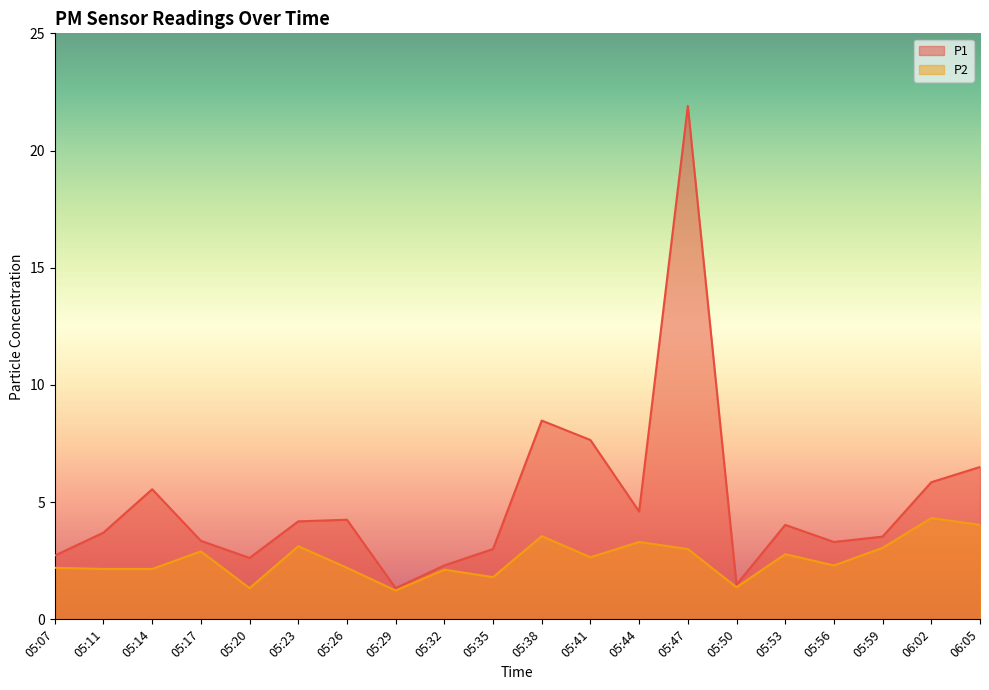

Between 05:41 and 05:26, which is larger?

05:41